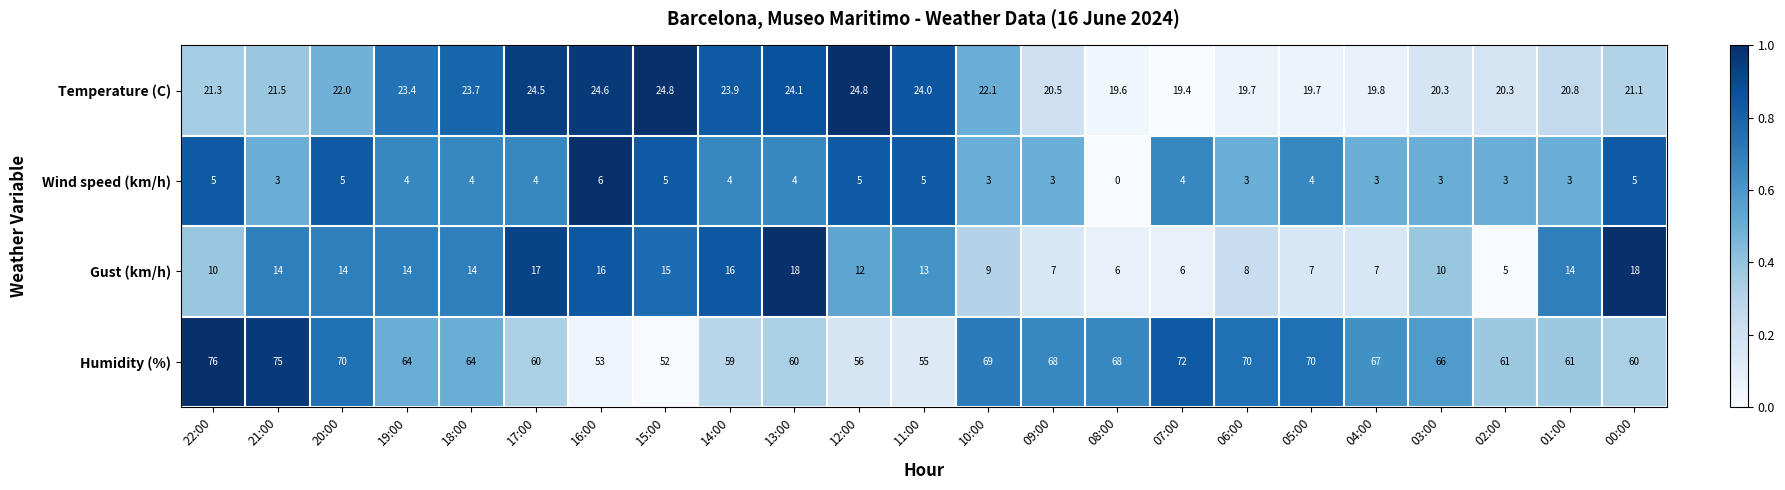

The value of Wind speed (km/h) at 22:00 is 5.0. True or false?

True